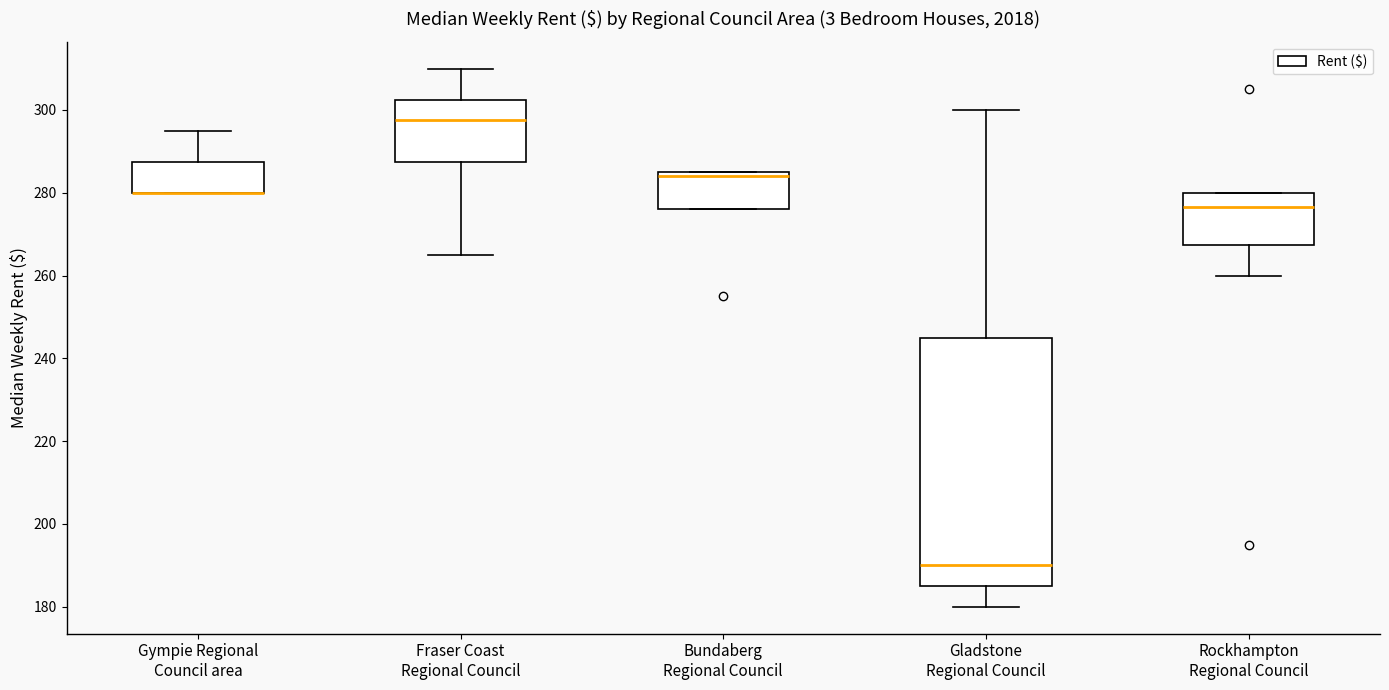

Comparing the boxes themselves (not the whiskers), which one is the tallest?

Gladstone Regional Council